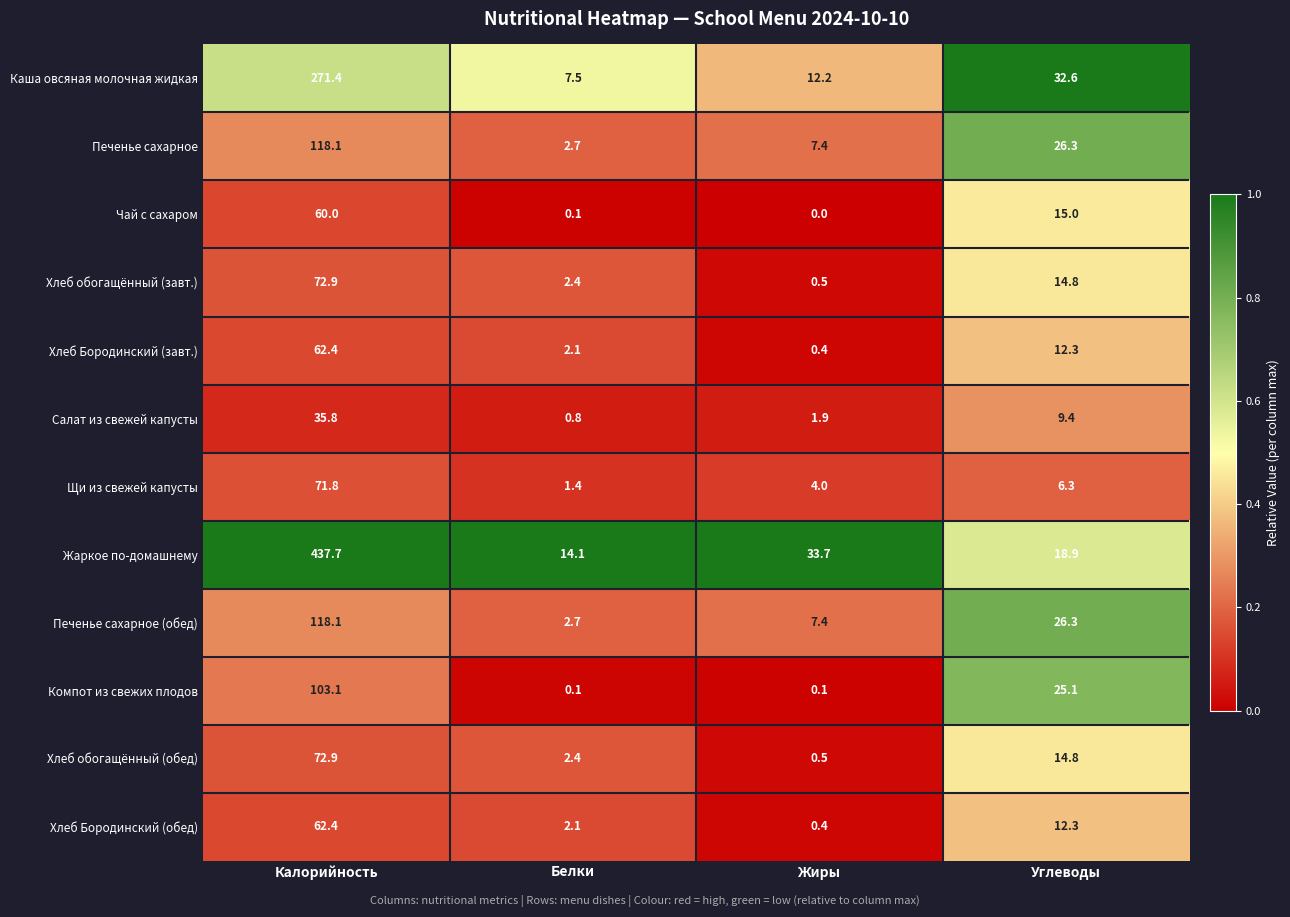

The Жаркое по-домашнему series shows 14.1 at Белки. True or false?

True